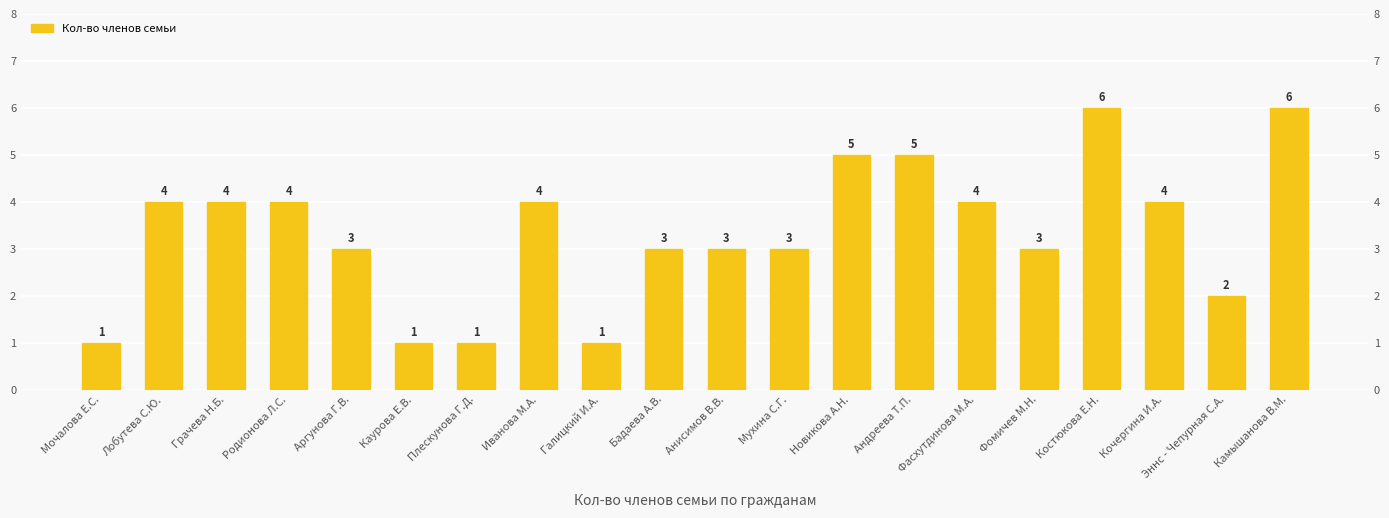

Approximately how many times larger is the value at Аргунова Г.В. compared to Кочергина И.А.?

0.8